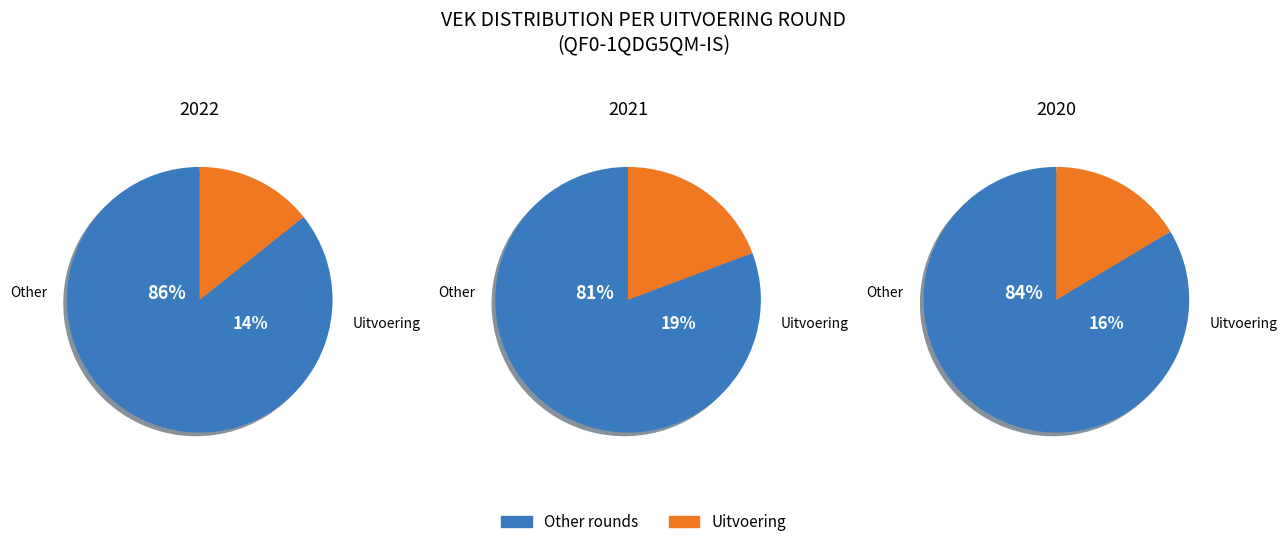

Which series changed the most between 1 and 2?

QF0-1QDG5QM-IS (uitvoering)